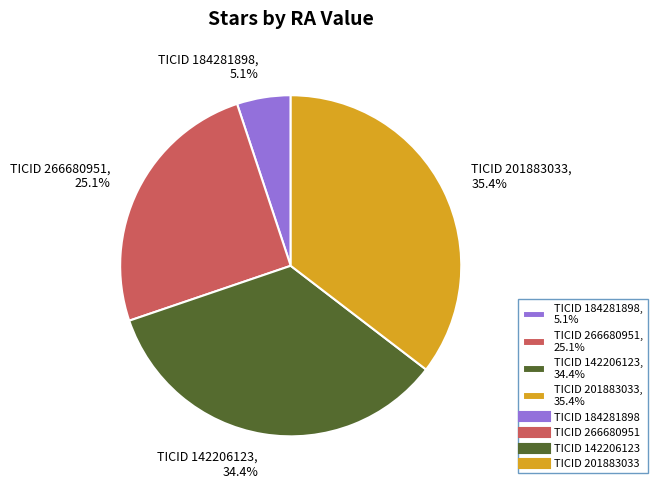

Which category has the biggest portion of the pie?

TICID 201883033, 35.4%